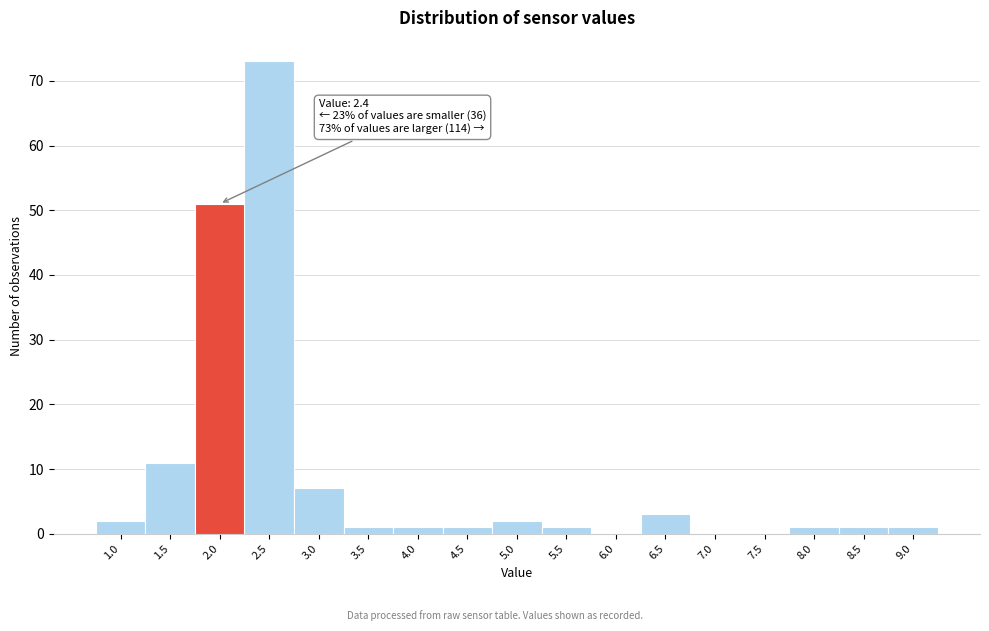

Reading left to right, what are all the values shown in this chart?

1.0=2	1.5=11	2.0=51	2.5=73	3.0=7	3.5=1	4.0=1	4.5=1	5.0=2	5.5=1	6.0=0	6.5=3	7.0=0	7.5=0	8.0=1	8.5=1	9.0=1